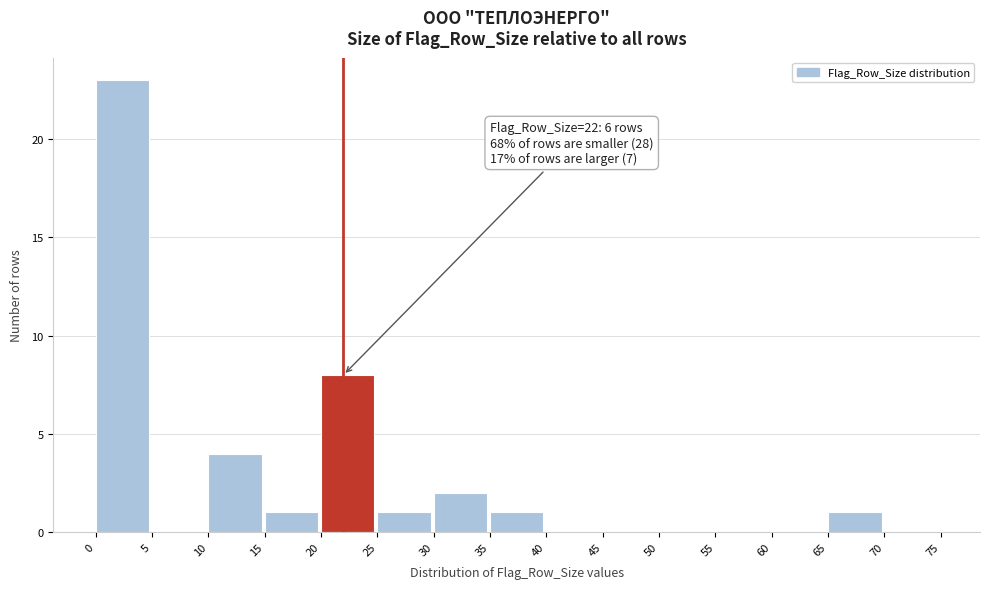

Over which range of the x-axis is the bar tallest?

0 to 5